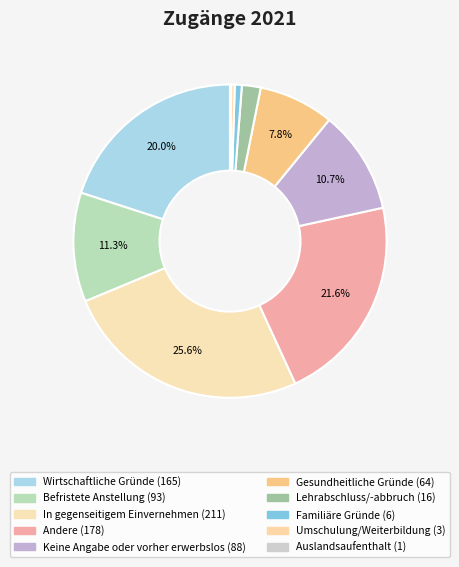

Is Andere the majority of the pie?

No